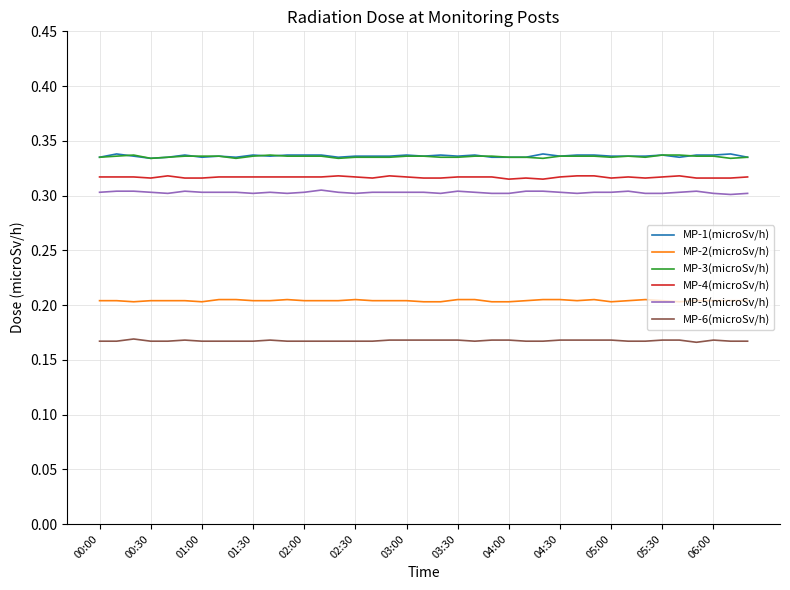

True or false: MP-3(microSv/h) and MP-6(microSv/h) intersect in this chart.

False